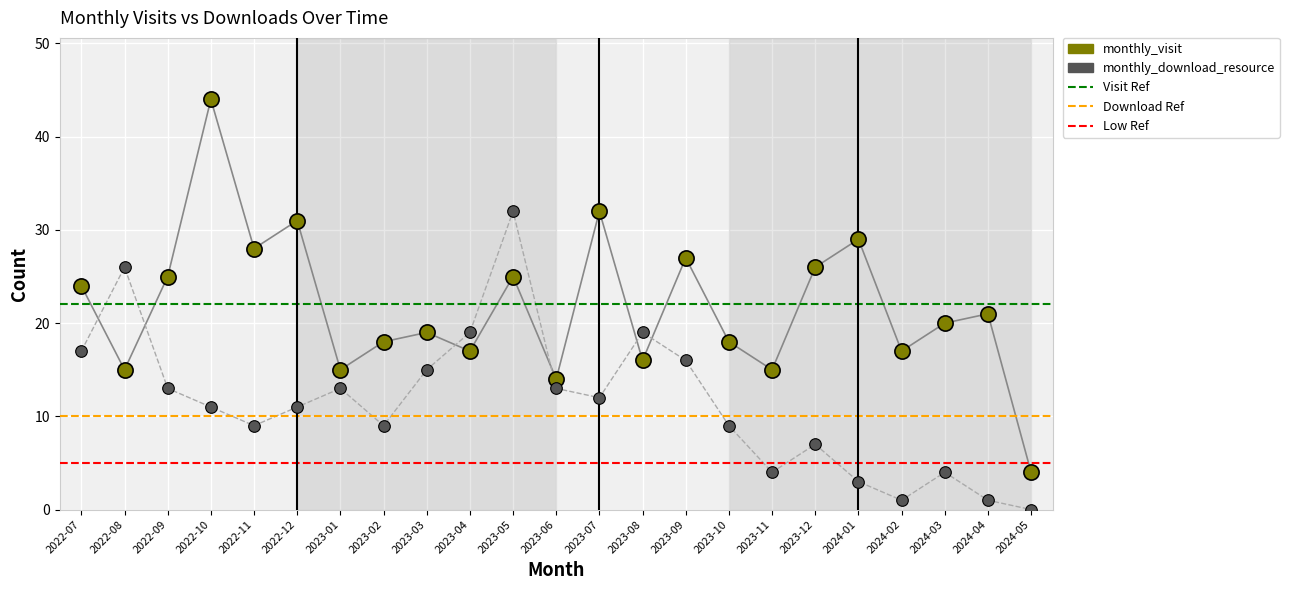

Which series reaches the minimum Y coordinate?

monthly_download_resource